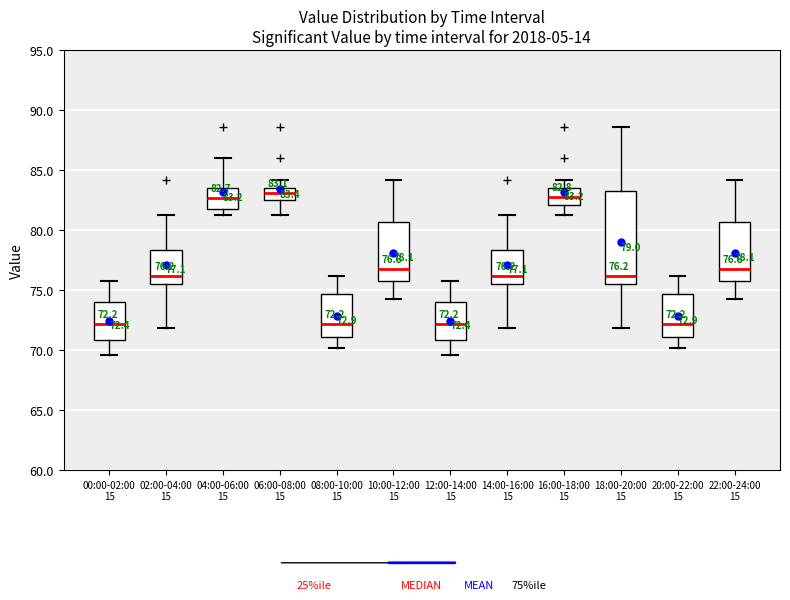

Which box is the tallest, from its lower edge to its upper edge?

18:00-20:00 15